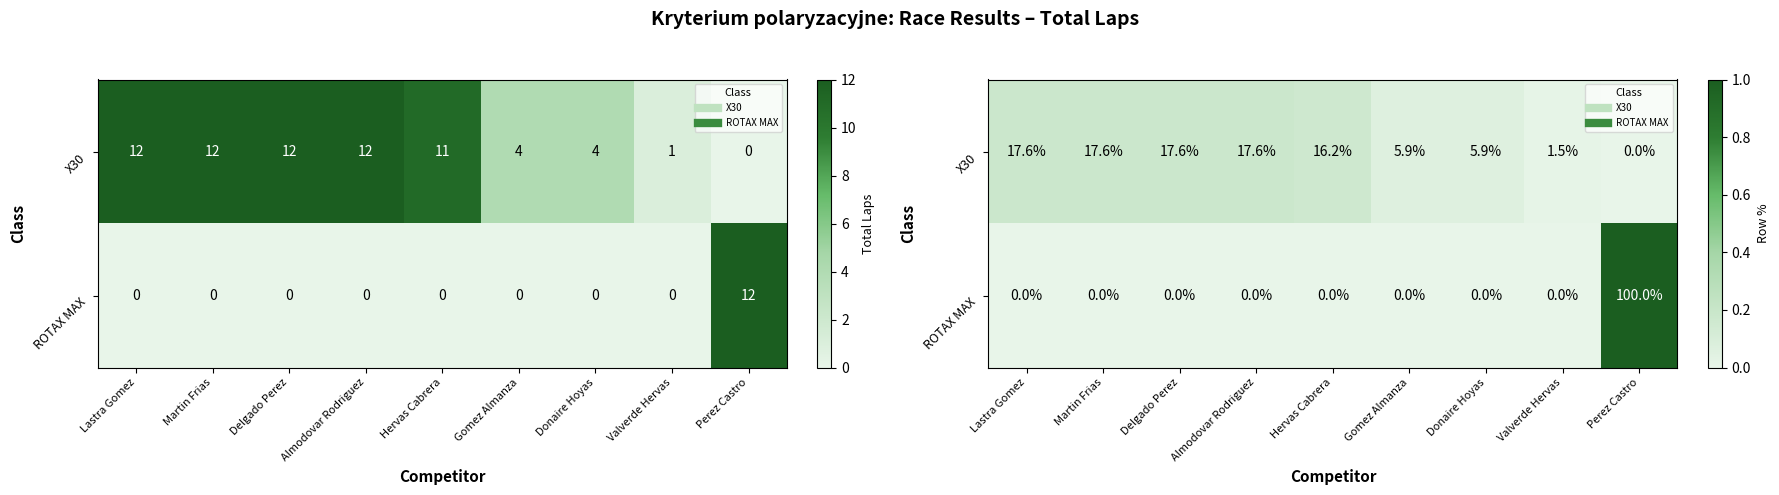

Where is ROTAX MAX nearest to the value 0?

Lastra Gomez